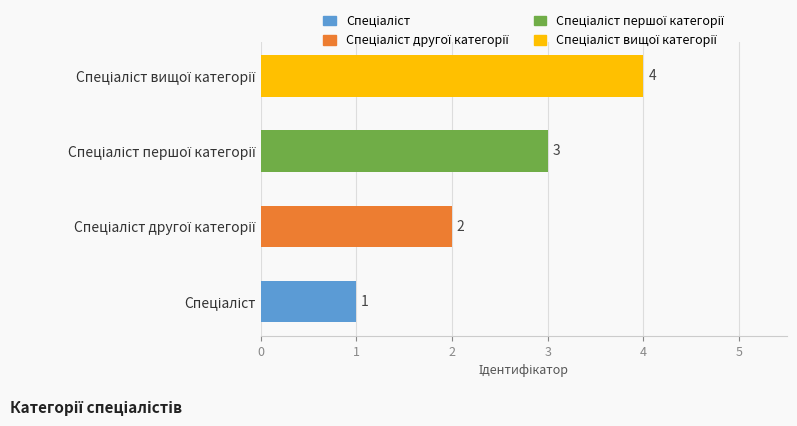

What is the difference between the maximum and minimum values?

3